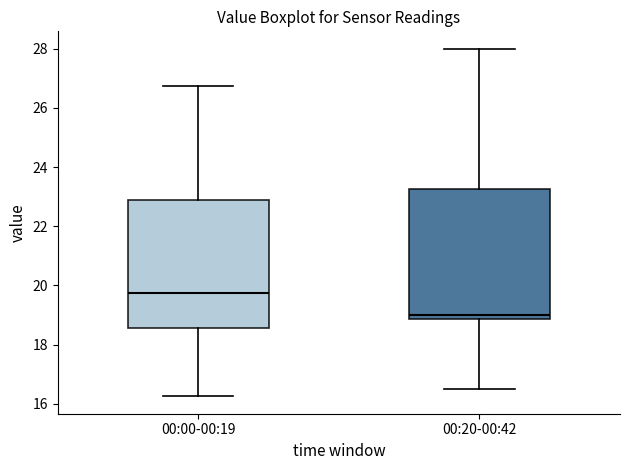

Reading left to right, transcribe this box plot: for each box, give where its median line is, the range the box spans, and where its two whiskers end, as read against the y-axis. The values are not printed on the chart, so give them approximately, as read against the axis.

00:00-00:19: median 19.8, box 18.6 to 22.8, whiskers 16.2 to 26.8
00:20-00:42: median 19.0, box 18.8 to 23.2, whiskers 16.6 to 28.0